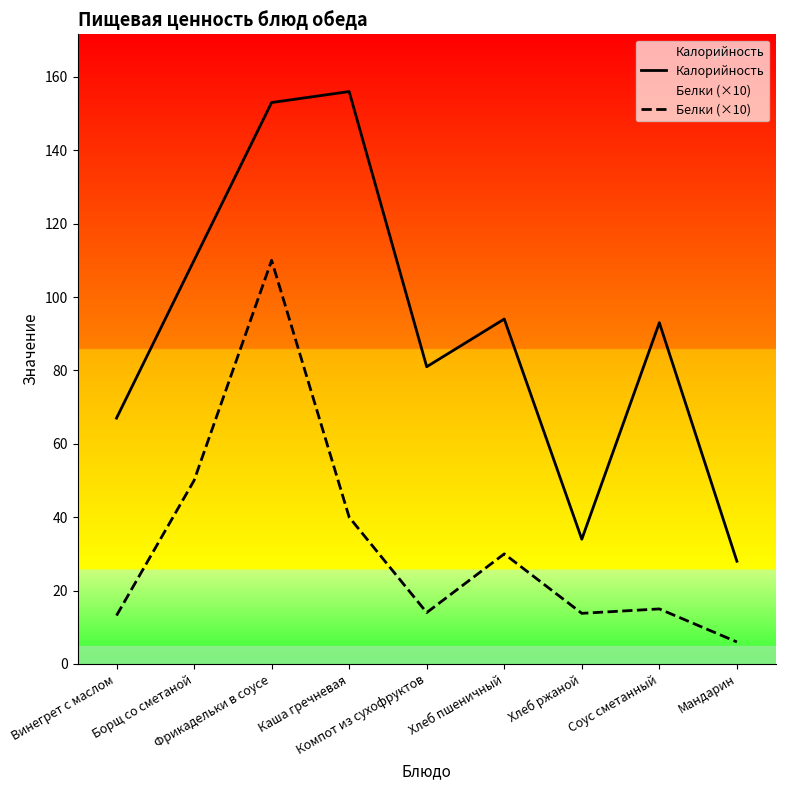

The Калорийность series shows 54.9 at Хлеб ржаной. True or false?

False